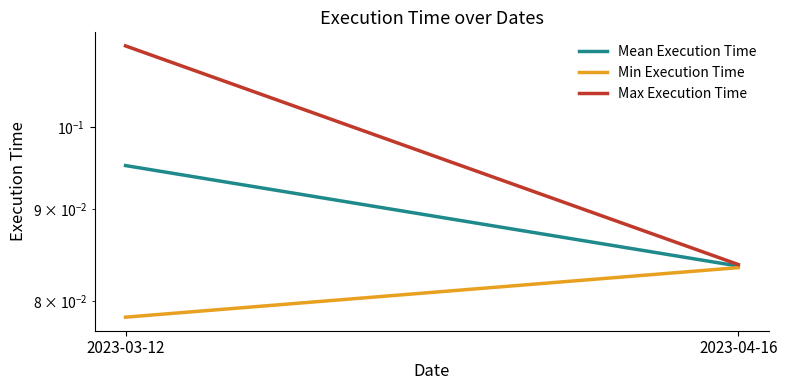

The value of Min Execution Time at 2023-04-16 is 0.1. True or false?

True